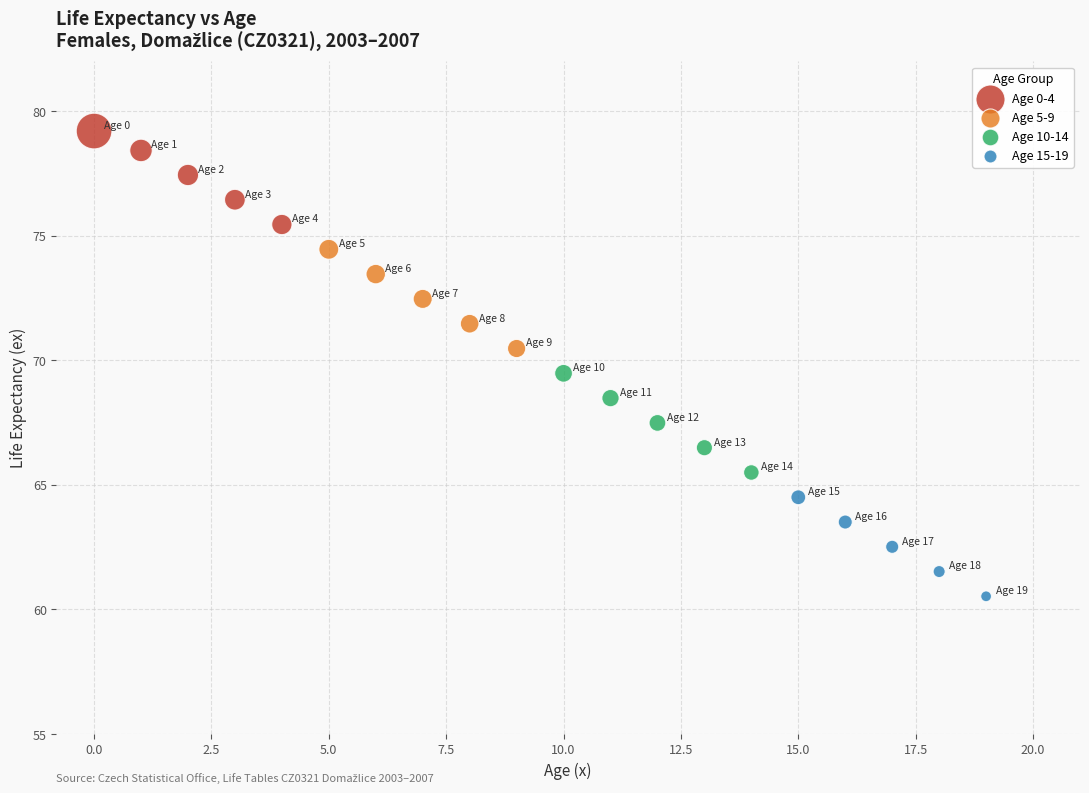

Which series has the largest Y range (max minus min)?

Age 5-9